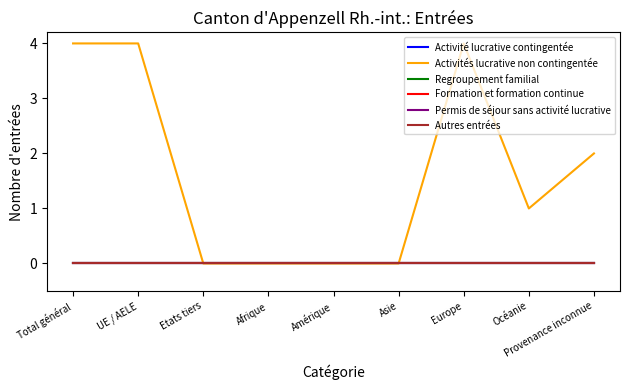

What is the label of the 4th point from the left?

Afrique